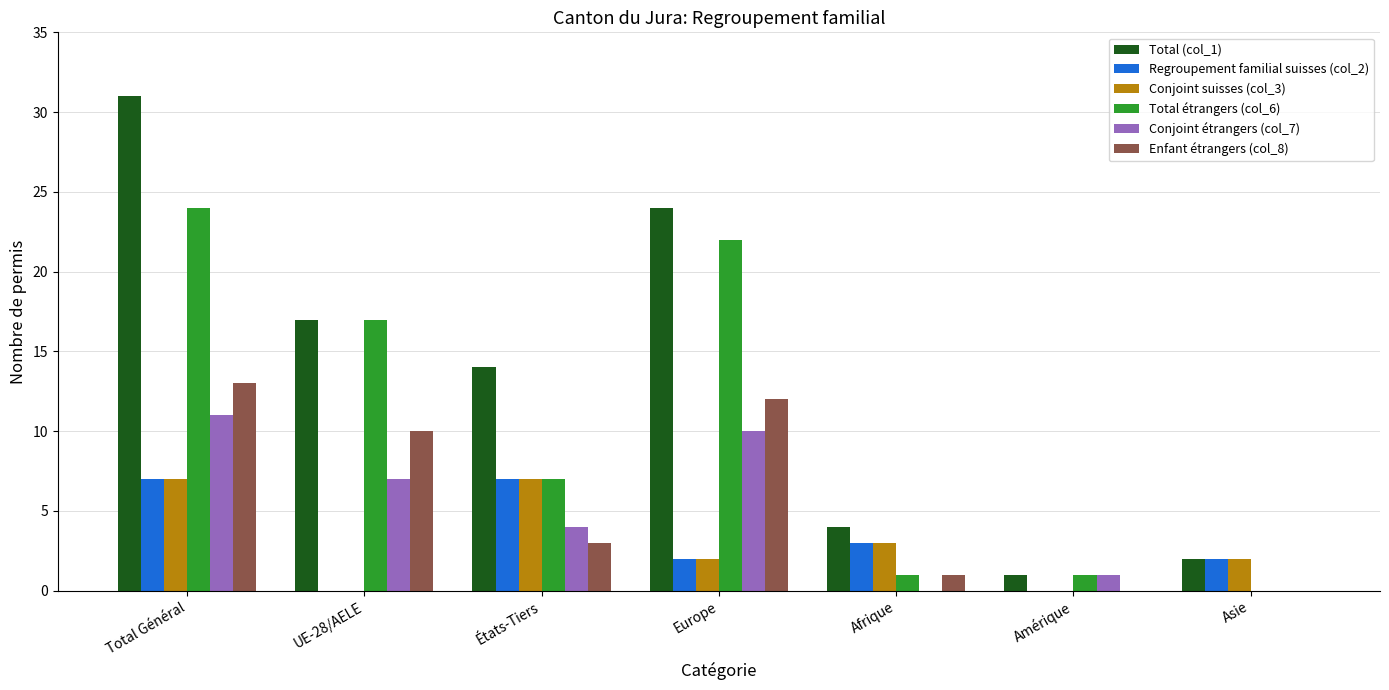

Read the Regroupement familial suisses (col_2) value at États-Tiers.

7